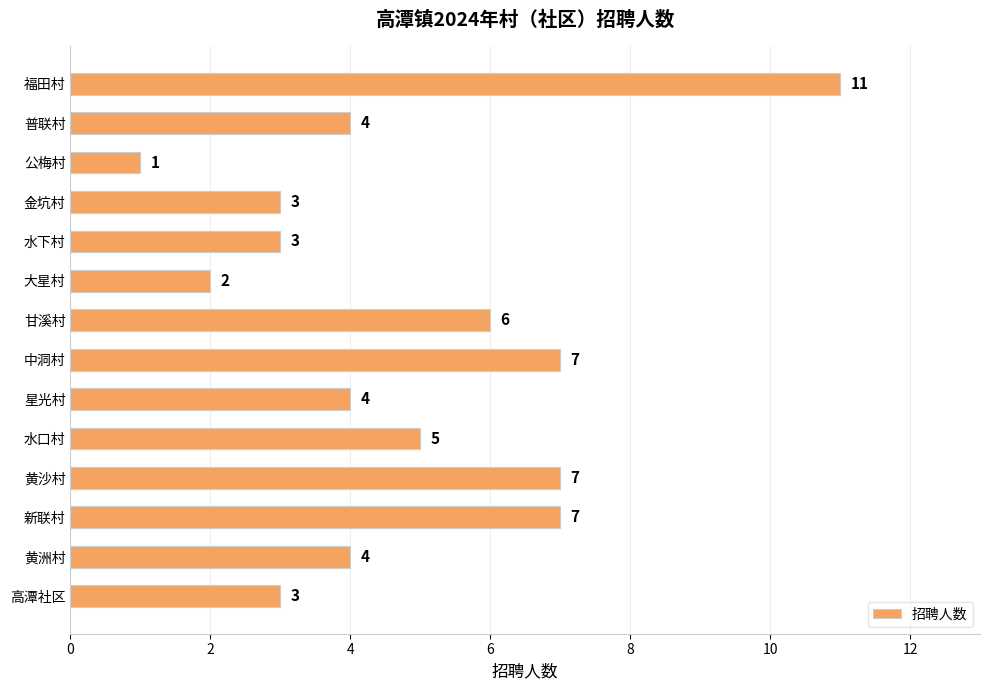

What is the maximum value shown in the chart?

11